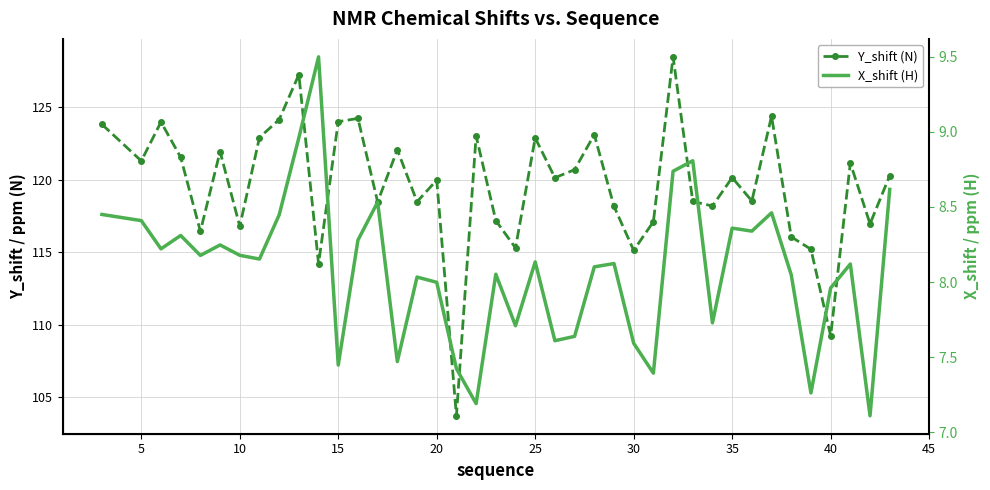

List the series in order of their peak value, highest first.

Y_shift (N), X_shift (H)